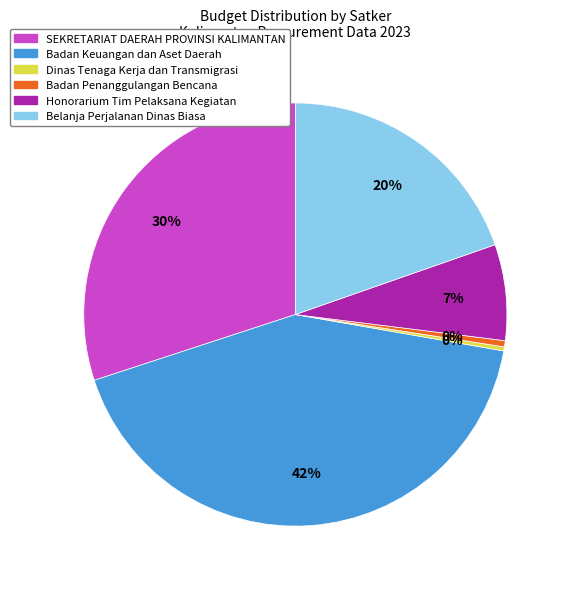

Count the number of slices in the pie.

6